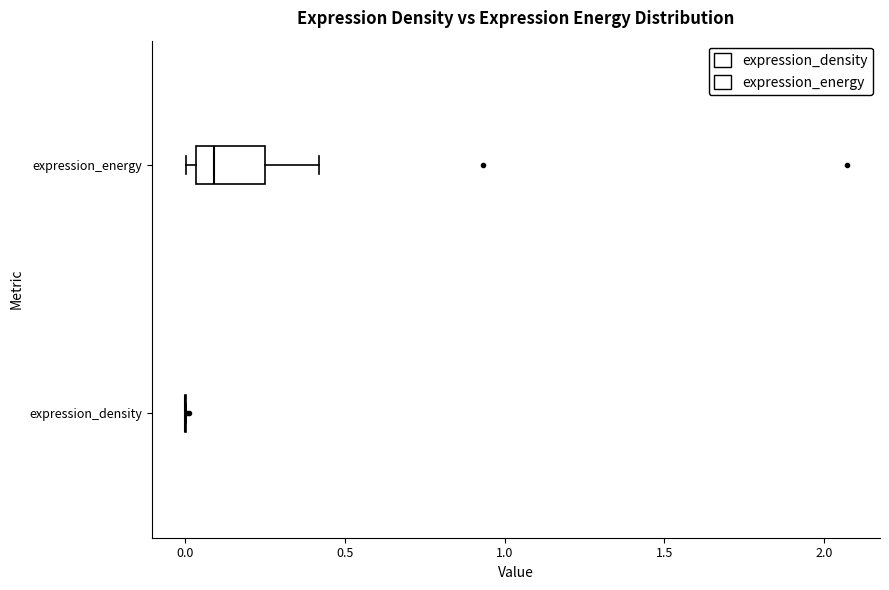

Where does the right whisker of the box for expression_energy end on the x-axis? The values are not printed on the chart, so give them approximately, as read against the axis.

0.40